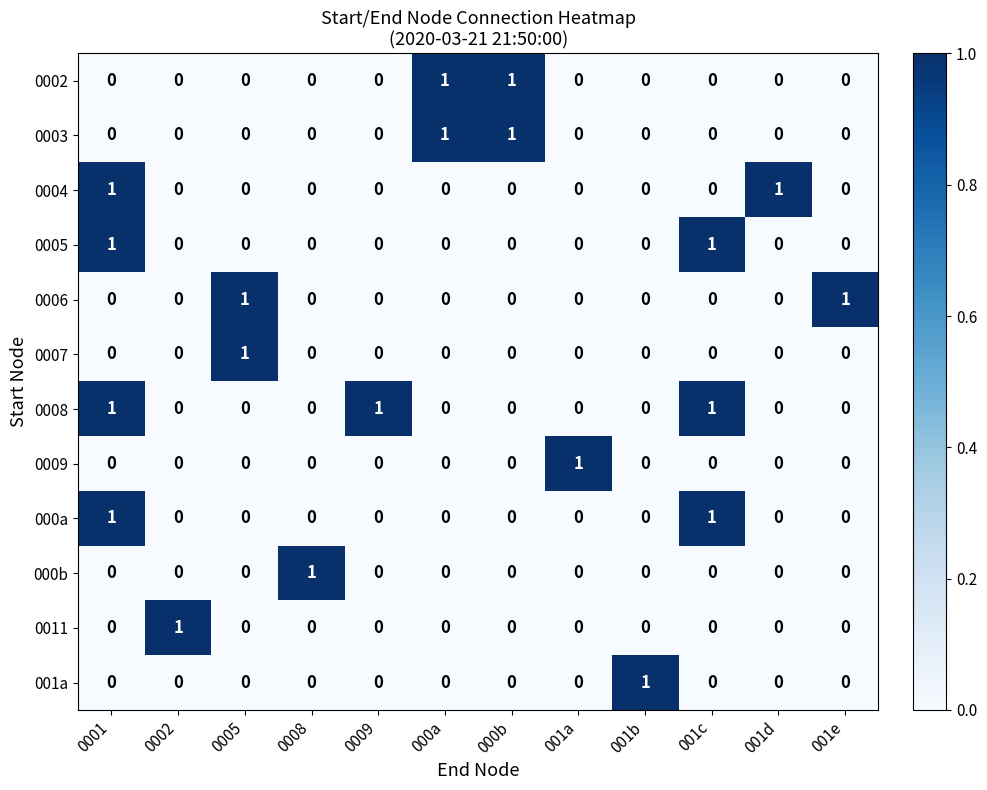

Count the number of categories in the chart.

12